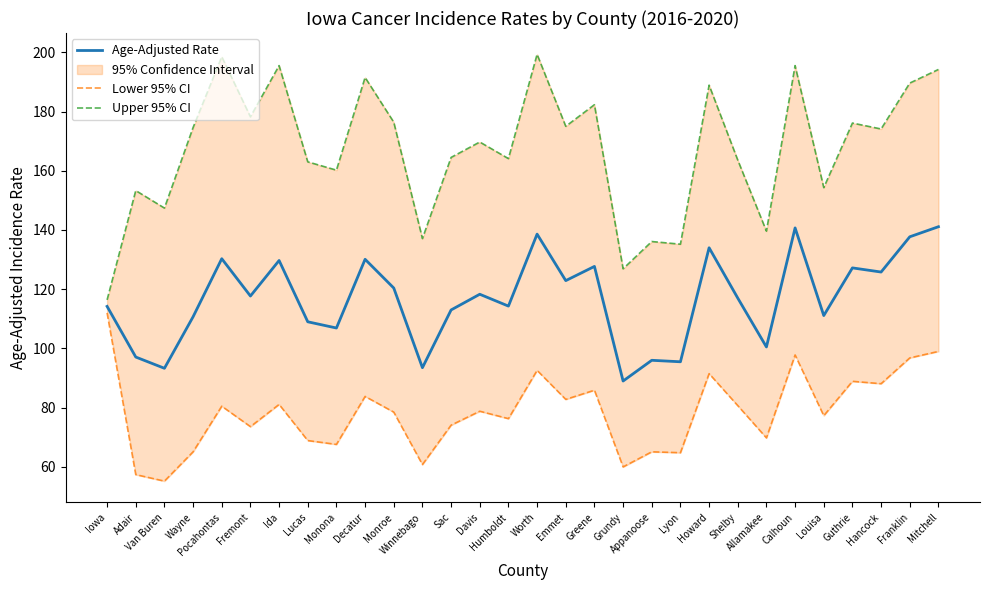

What is the total value across all series at Emmet?

380.7